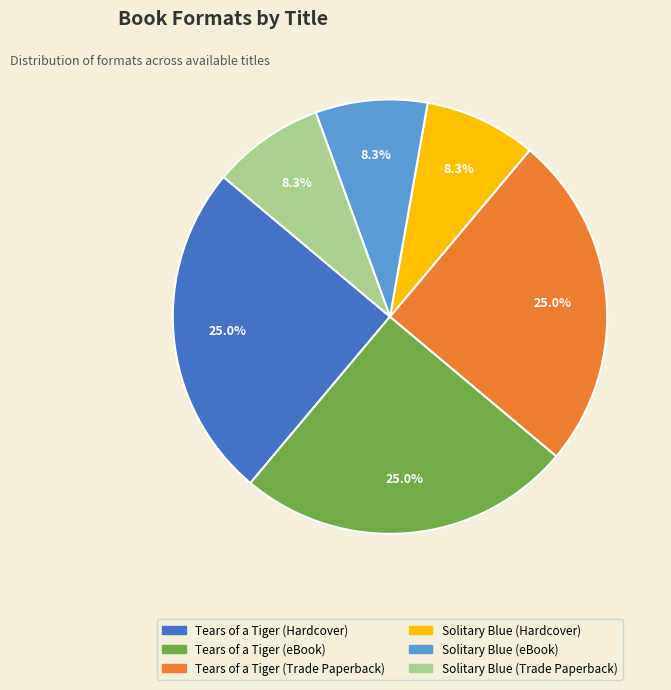

Count the number of slices in the pie.

6